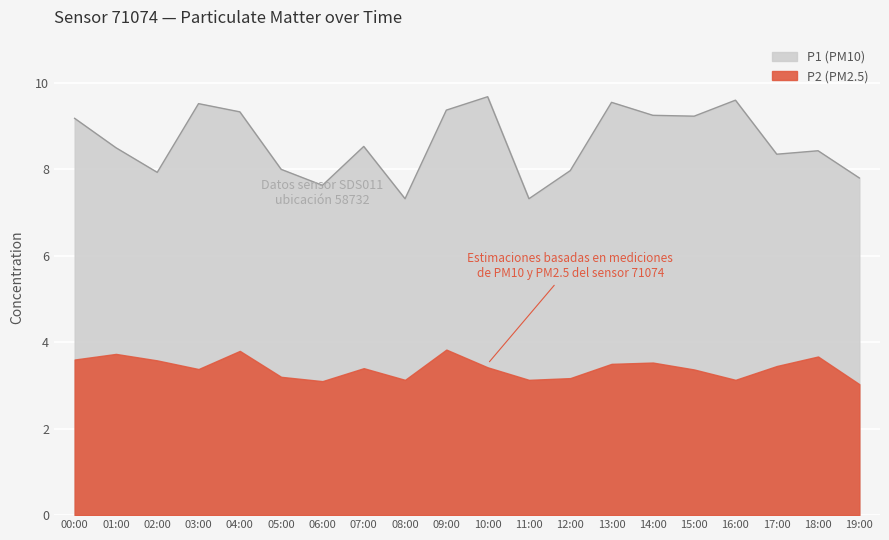

Does the chart display data point markers on the line(s)?

No